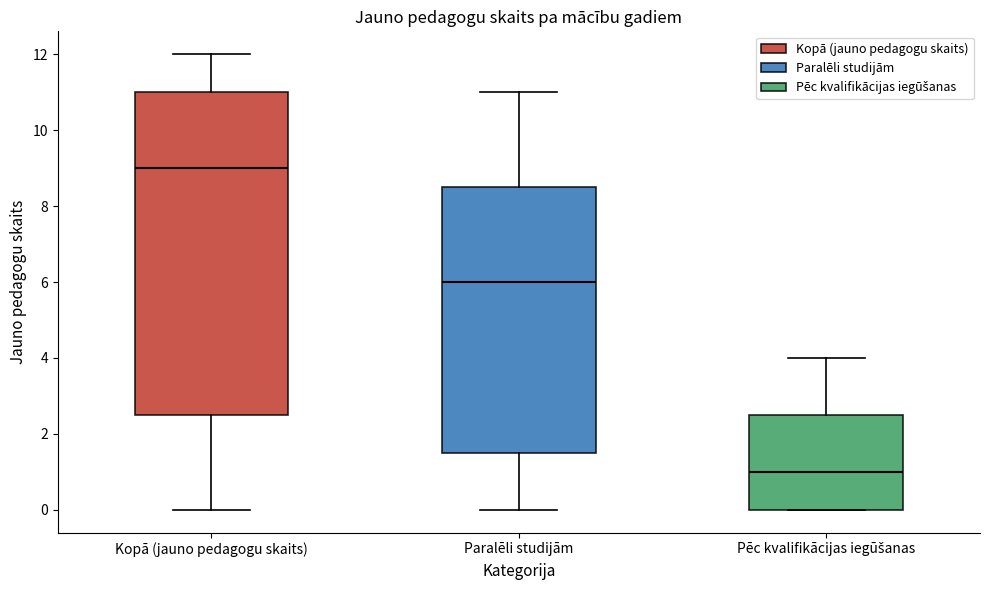

Reading left to right, transcribe this box plot: for each box, give where its median line is, the range the box spans, and where its two whiskers end, as read against the y-axis. The values are not printed on the chart, so give them approximately, as read against the axis.

Kopā (jauno pedagogu skaits): median 9.0, box 2.6 to 11.0, whiskers 0.0 to 12.0
Paralēli studijām: median 6.0, box 1.6 to 8.6, whiskers 0.0 to 11.0
Pēc kvalifikācijas iegūšanas: median 1.0, box 0.0 to 2.6, whiskers 0.0 to 4.0